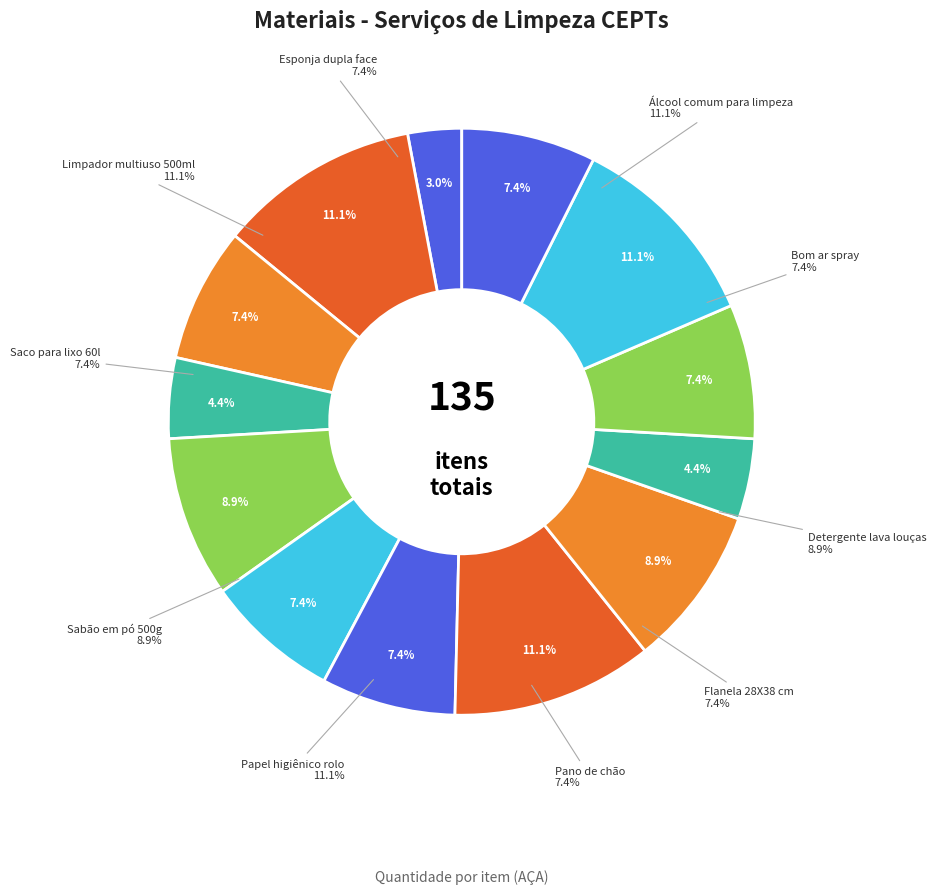

What is the smallest slice in the pie chart?

Água sanitária